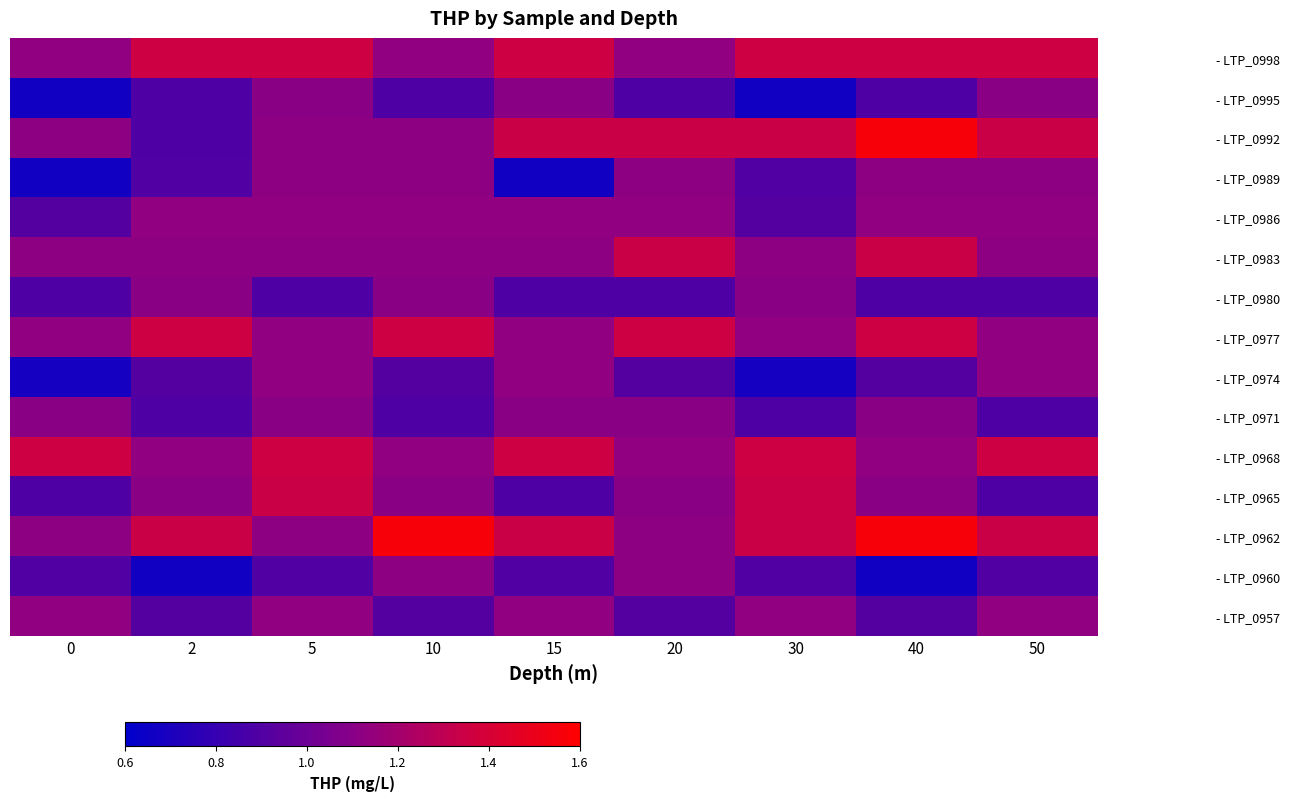

What is the spread (max minus min) of values at 5?

0.5